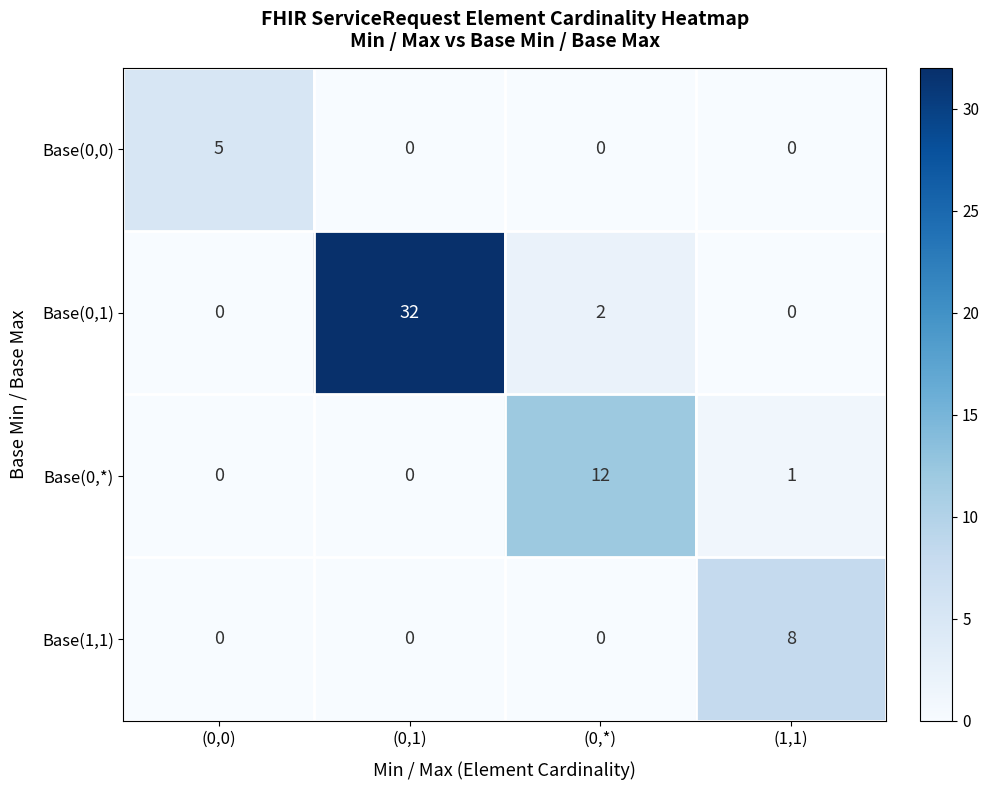

Count the Base(0,0) values in the range 0 to 5.

4